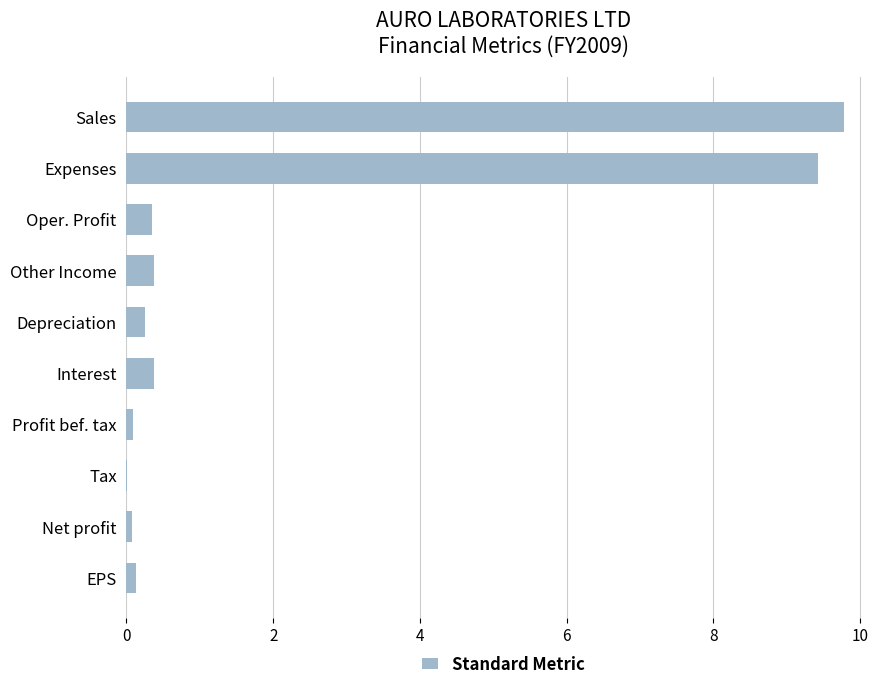

What is the sum of all values?

20.9